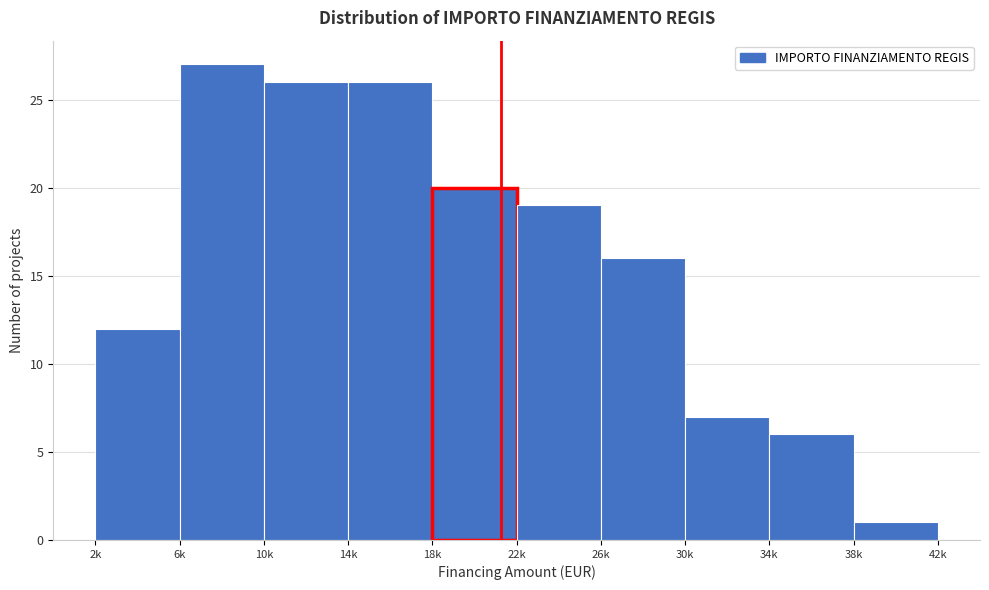

Reading right to left, list all the values displayed in this chart.

1	6	7	16	19	20	26	26	27	12